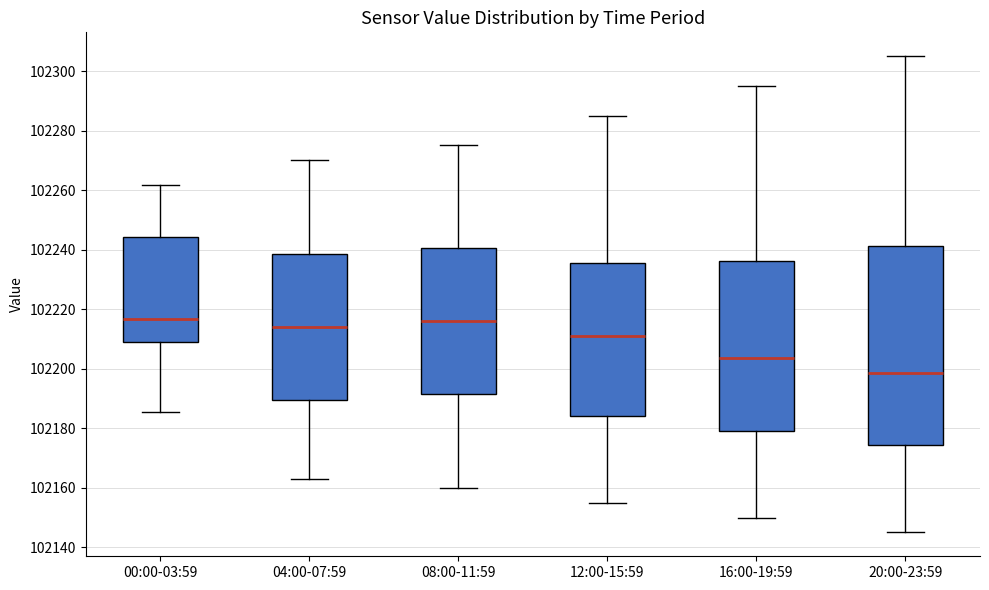

Reading left to right, transcribe this box plot: for each box, give where its median line is, the range the box spans, and where its two whiskers end, as read against the y-axis. The values are not printed on the chart, so give them approximately, as read against the axis.

00:00-03:59: median 102216, box 102208 to 102244, whiskers 102186 to 102262
04:00-07:59: median 102214, box 102190 to 102238, whiskers 102164 to 102270
08:00-11:59: median 102216, box 102192 to 102240, whiskers 102160 to 102276
12:00-15:59: median 102212, box 102184 to 102236, whiskers 102156 to 102286
16:00-19:59: median 102204, box 102180 to 102236, whiskers 102150 to 102296
20:00-23:59: median 102198, box 102174 to 102242, whiskers 102146 to 102306